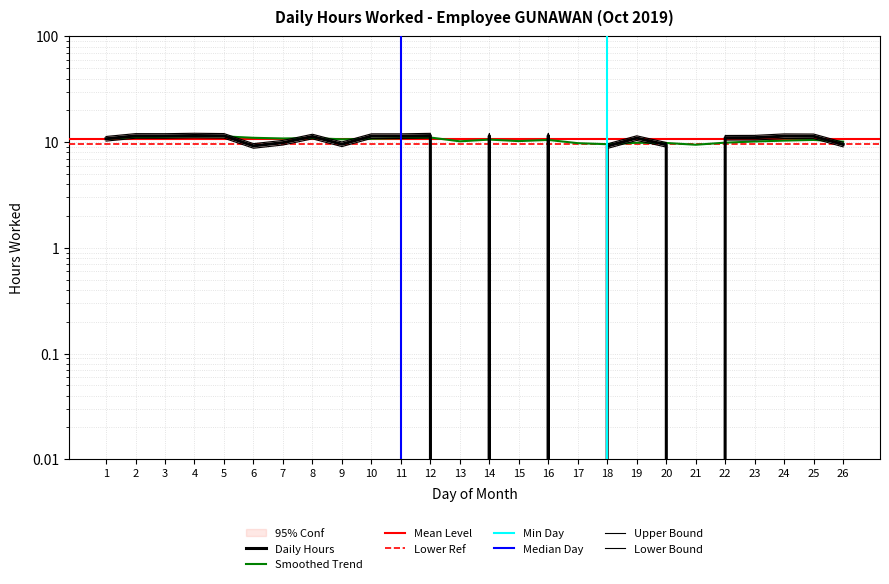

Reading right to left, what are all the values shown in this chart?

Daily Hours Worked: 26=10.0	25=11.9	24=12.0	23=11.6	22=11.6	21=0.0	20=9.9	19=11.5	18=9.6	17=0.0	16=12.1	15=0.0	14=12.0	13=0.0	12=12.1	11=12.0	10=12.0	9=10.0	8=11.9	7=10.4	6=9.7	5=12.1	4=12.1	3=12.0	2=12.0	1=11.3
Smoothed Trend: 26=10.1	25=10.5	24=10.3	23=10.1	22=9.9	21=9.4	20=9.8	19=9.9	18=9.6	17=9.8	16=10.5	15=10.2	14=10.6	13=10.2	12=11.1	11=10.9	10=10.8	9=10.6	8=10.9	7=10.8	6=11.0	5=11.3	4=11.3	3=11.2	2=11.1	1=10.8